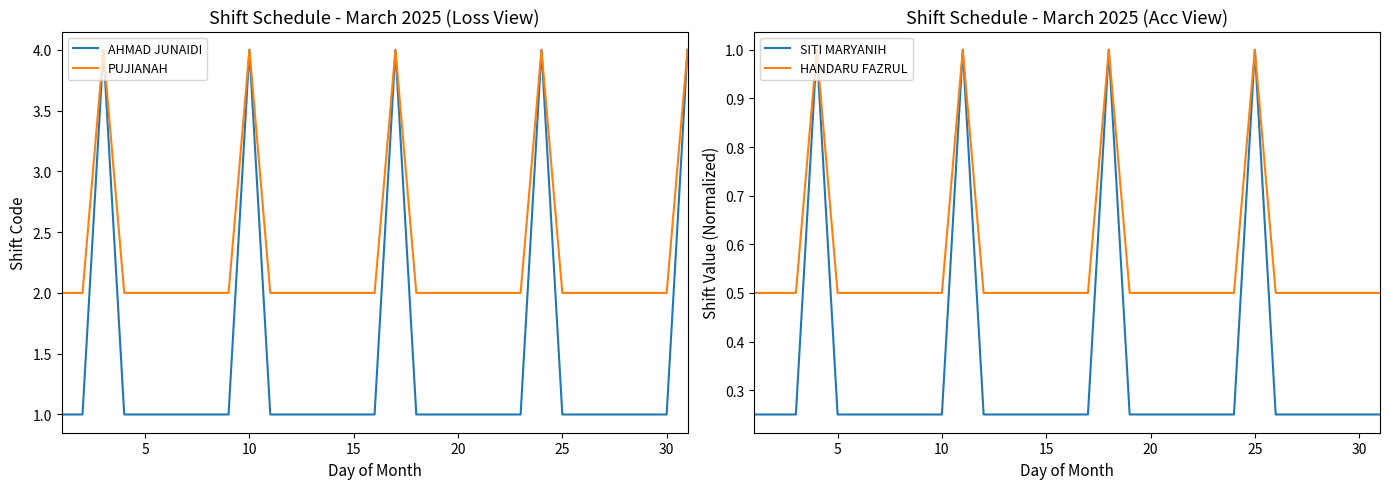

List the series in order of their peak value, lowest first.

SITI MARYANIH, HANDARU FAZRUL, AHMAD JUNAIDI, PUJIANAH